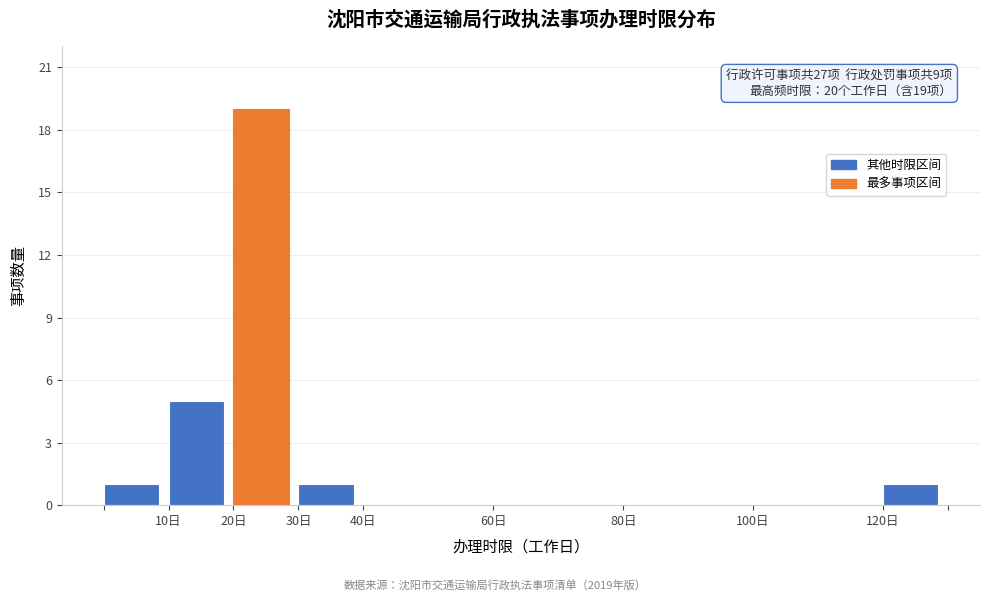

Which range on the x-axis has the tallest bar?

20 to 30